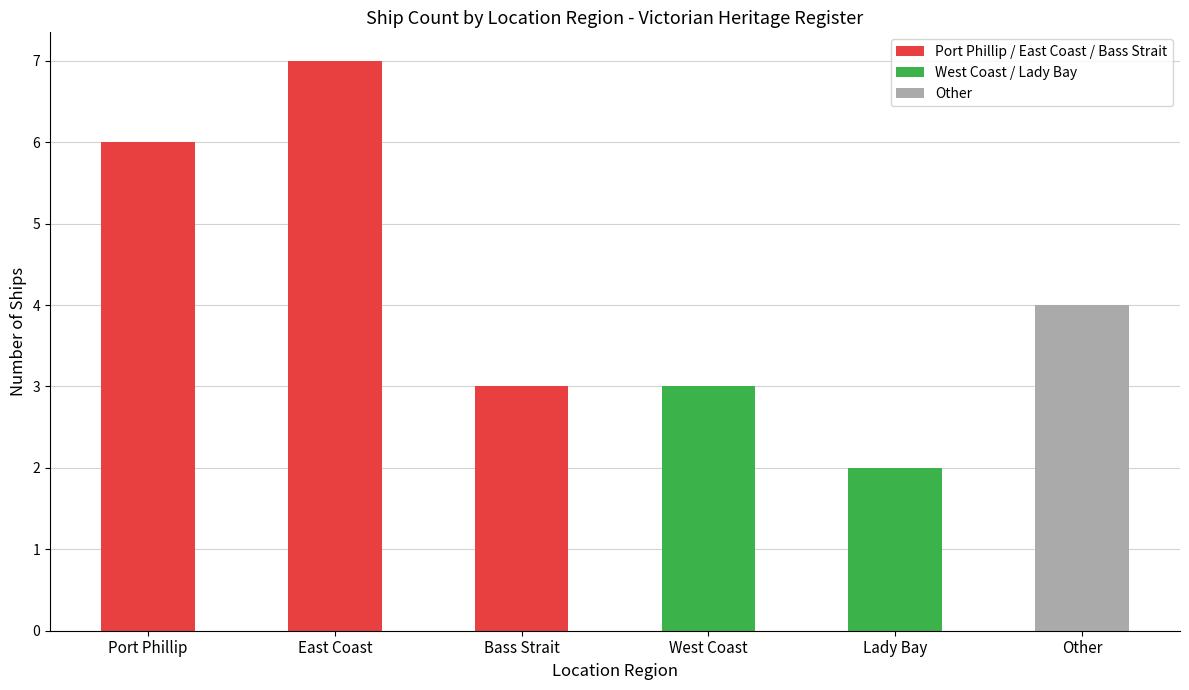

What is the difference between the maximum and minimum values?

5